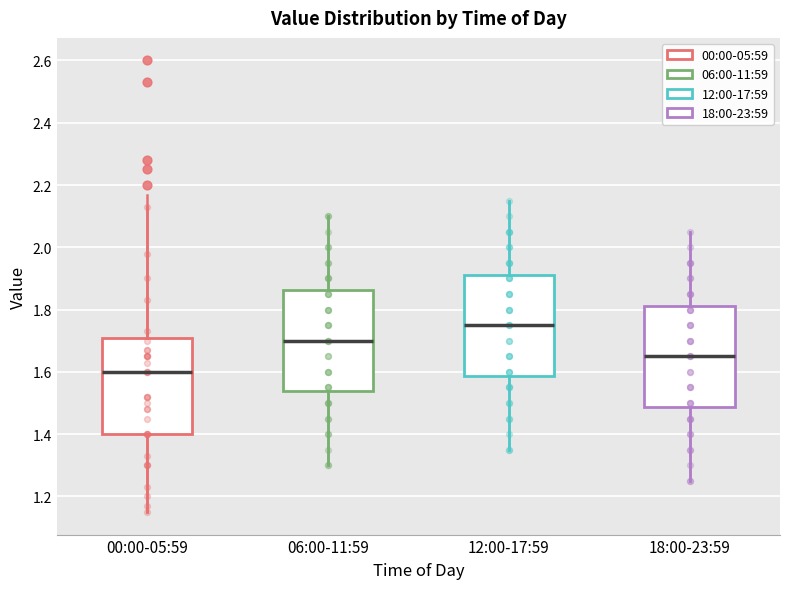

Reading left to right, transcribe this box plot: for each box, give where its median line is, the range the box spans, and where its two whiskers end, as read against the y-axis. The values are not printed on the chart, so give them approximately, as read against the axis.

00:00-05:59: median 1.60, box 1.40 to 1.70, whiskers 1.16 to 2.14
06:00-11:59: median 1.70, box 1.54 to 1.86, whiskers 1.30 to 2.10
12:00-17:59: median 1.76, box 1.58 to 1.92, whiskers 1.36 to 2.16
18:00-23:59: median 1.66, box 1.48 to 1.82, whiskers 1.26 to 2.06